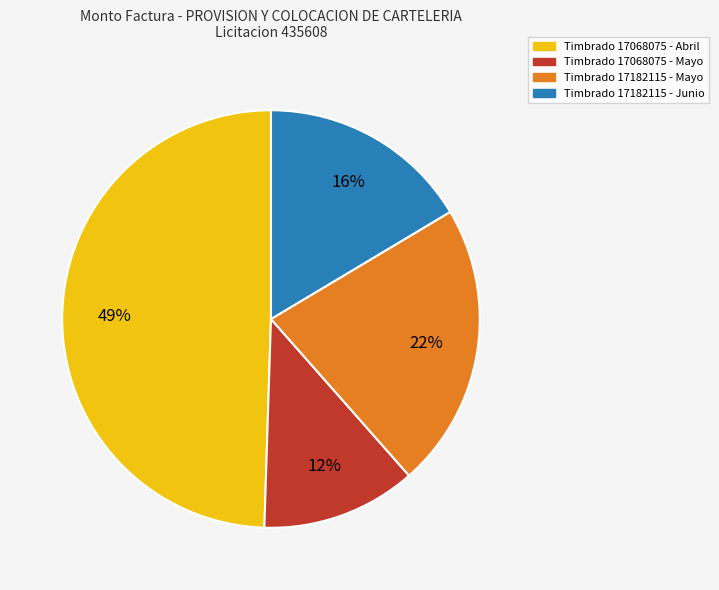

Count the number of slices in the pie.

4